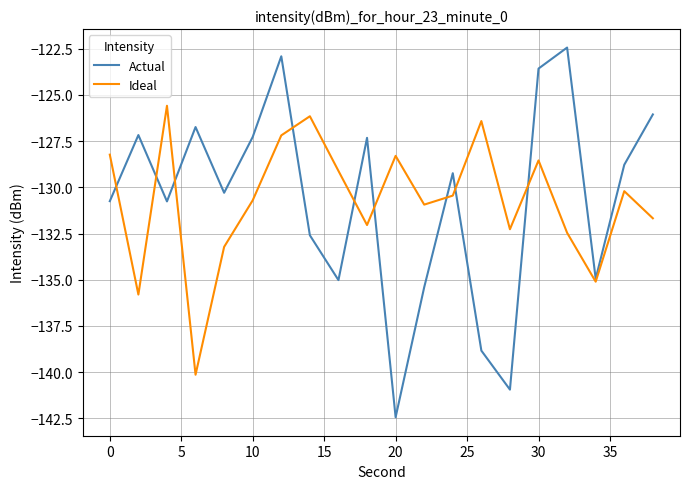

Which series has the largest range (max minus min)?

Actual